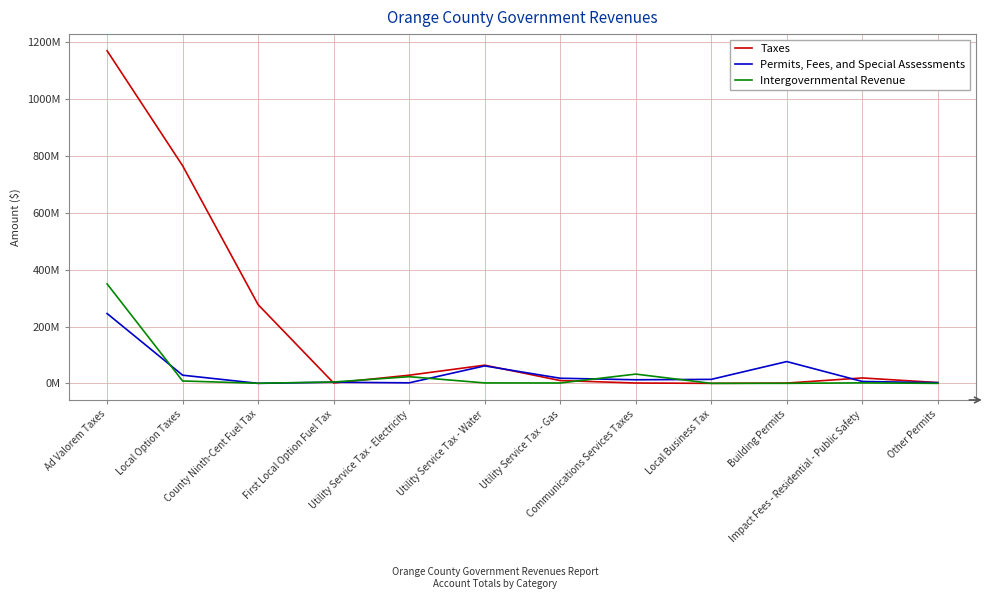

Is the value of Intergovernmental Revenue at Ad Valorem Taxes greater than the value of Permits, Fees, and Special Assessments at Utility Service Tax - Water?

Yes